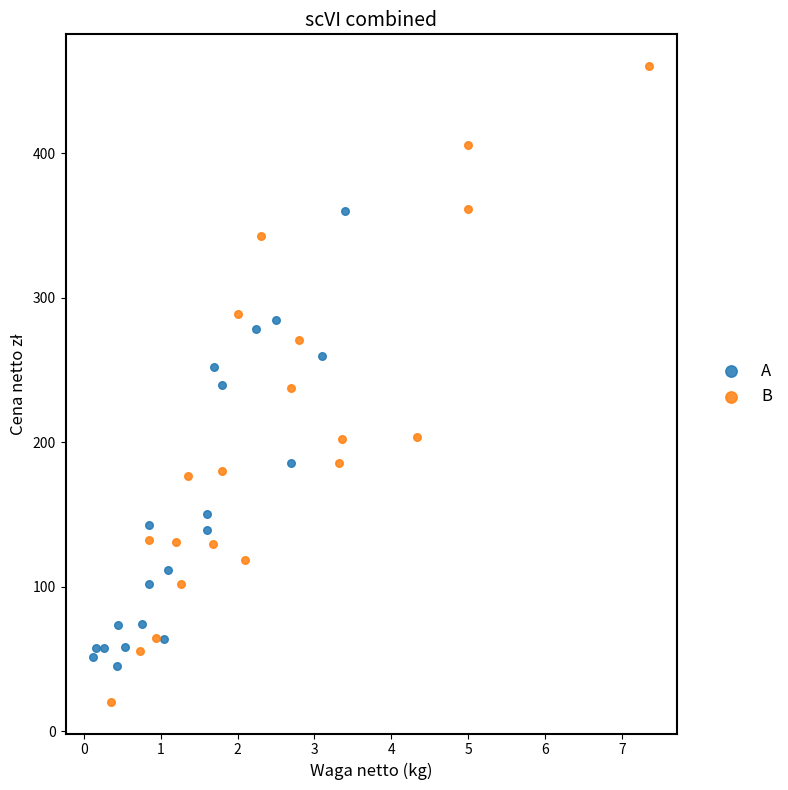

Which series reaches the minimum Y coordinate?

B